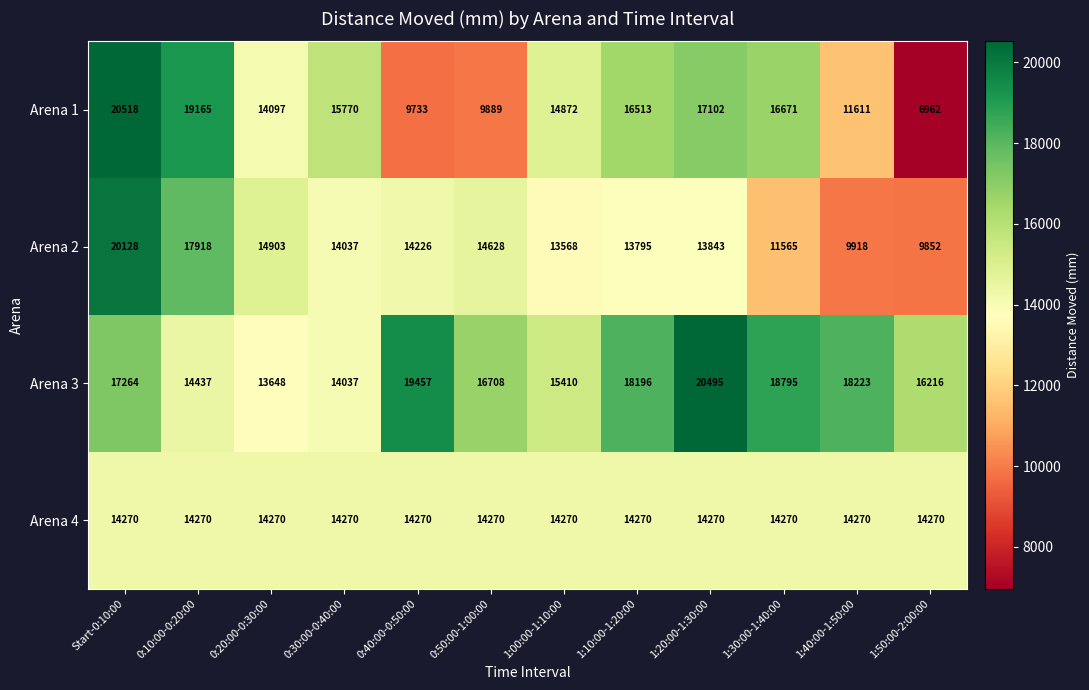

Which series has the widest spread of values?

Arena 1